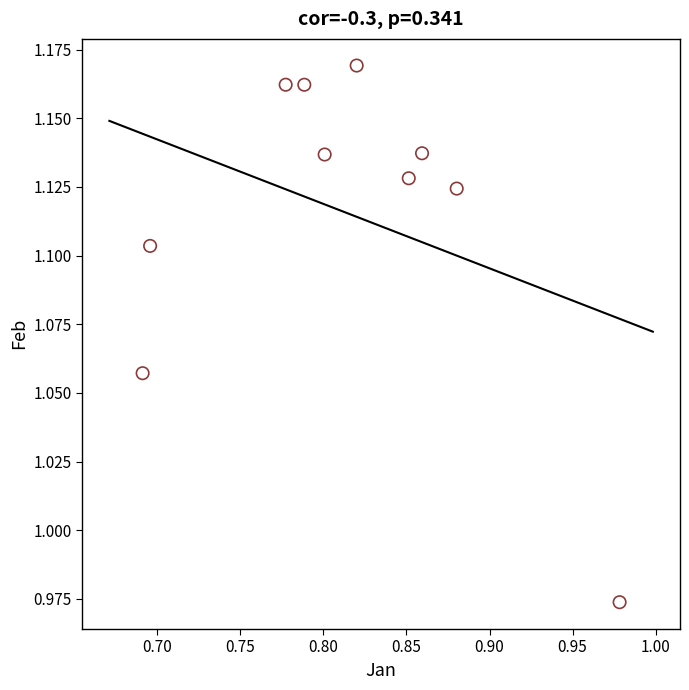

What is the average X value?

0.8